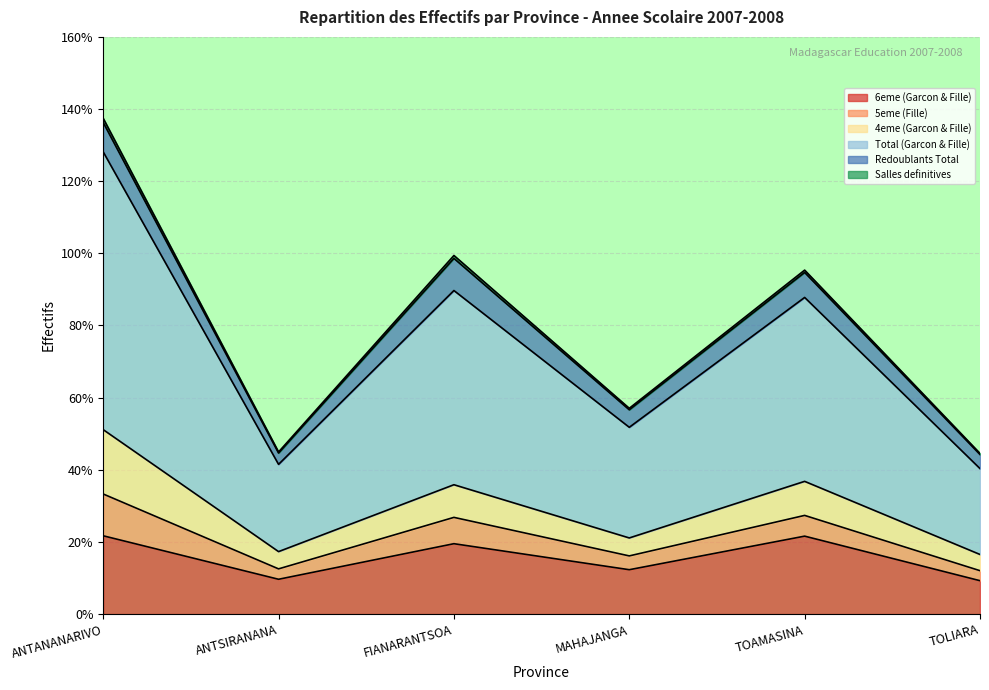

True or false: 6eme (Garcon & Fille) and Total (Garcon & Fille) cross at least once.

False